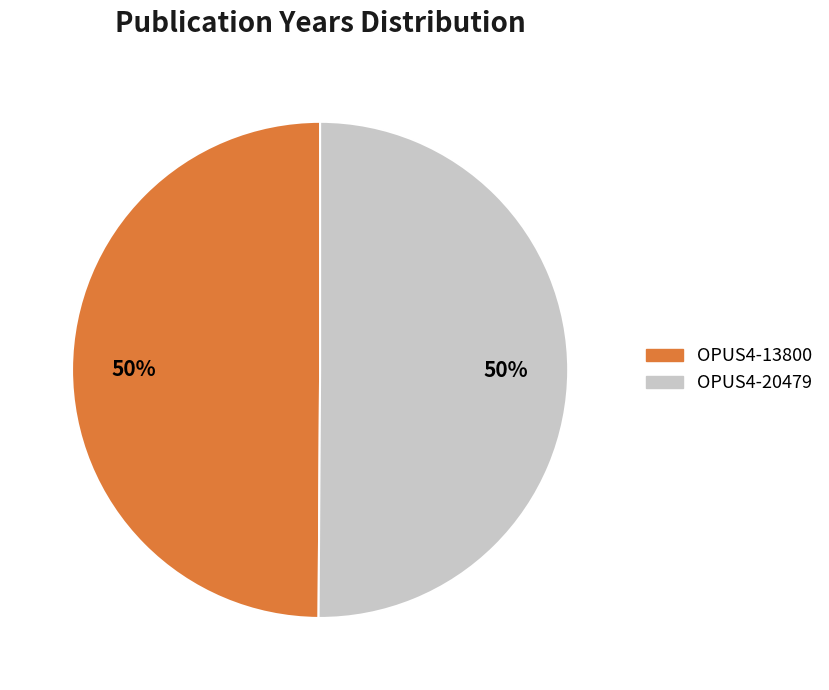

Do OPUS4-20479 and OPUS4-13800 together represent more than half of the pie?

Yes